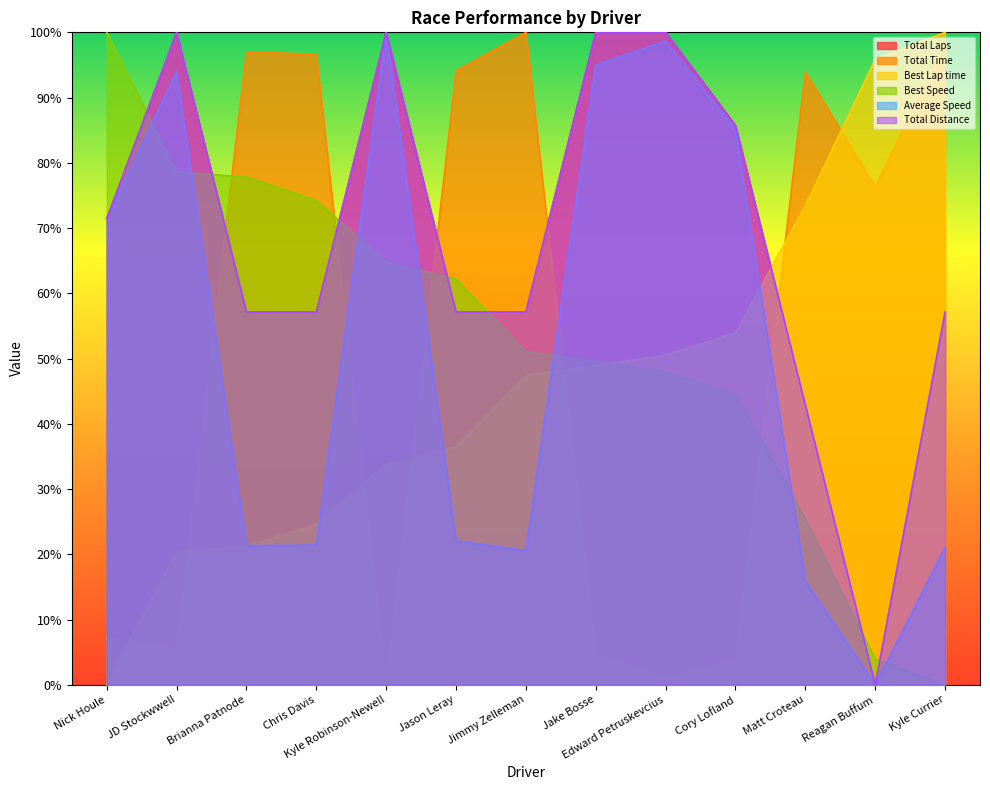

What is the difference between the maximum and minimum values in the Best Speed series?

100.0